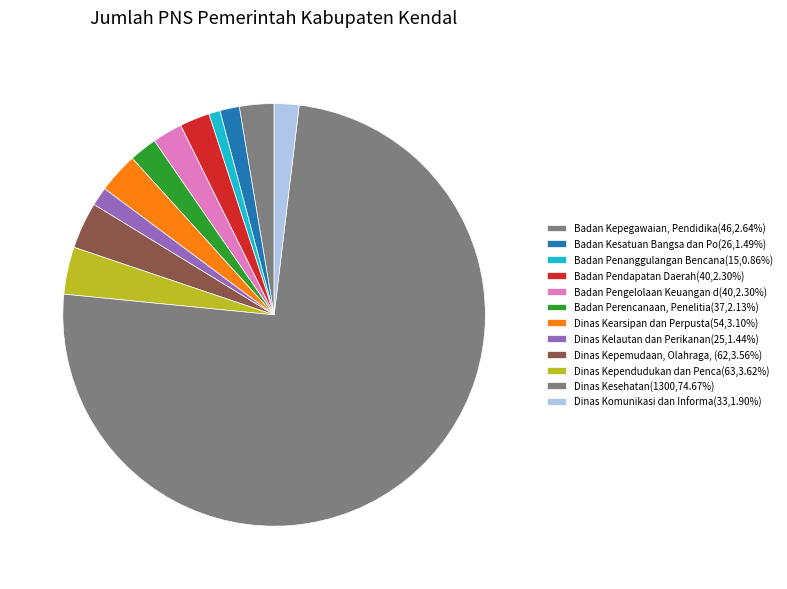

How many segments does this pie chart have?

12